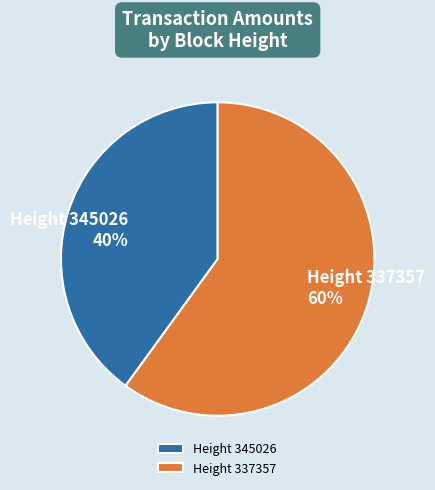

Which slice is the smallest?

Height 345026